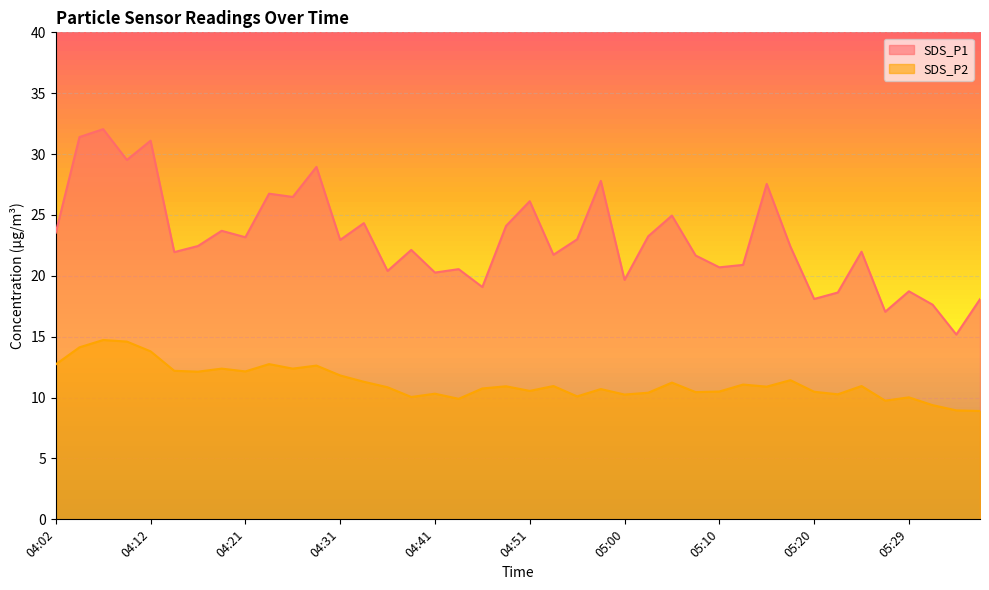

Which category has the highest value across all series?

04:07